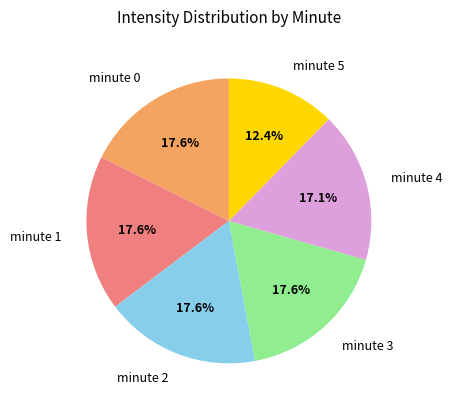

Is minute 1 the majority of the pie?

No